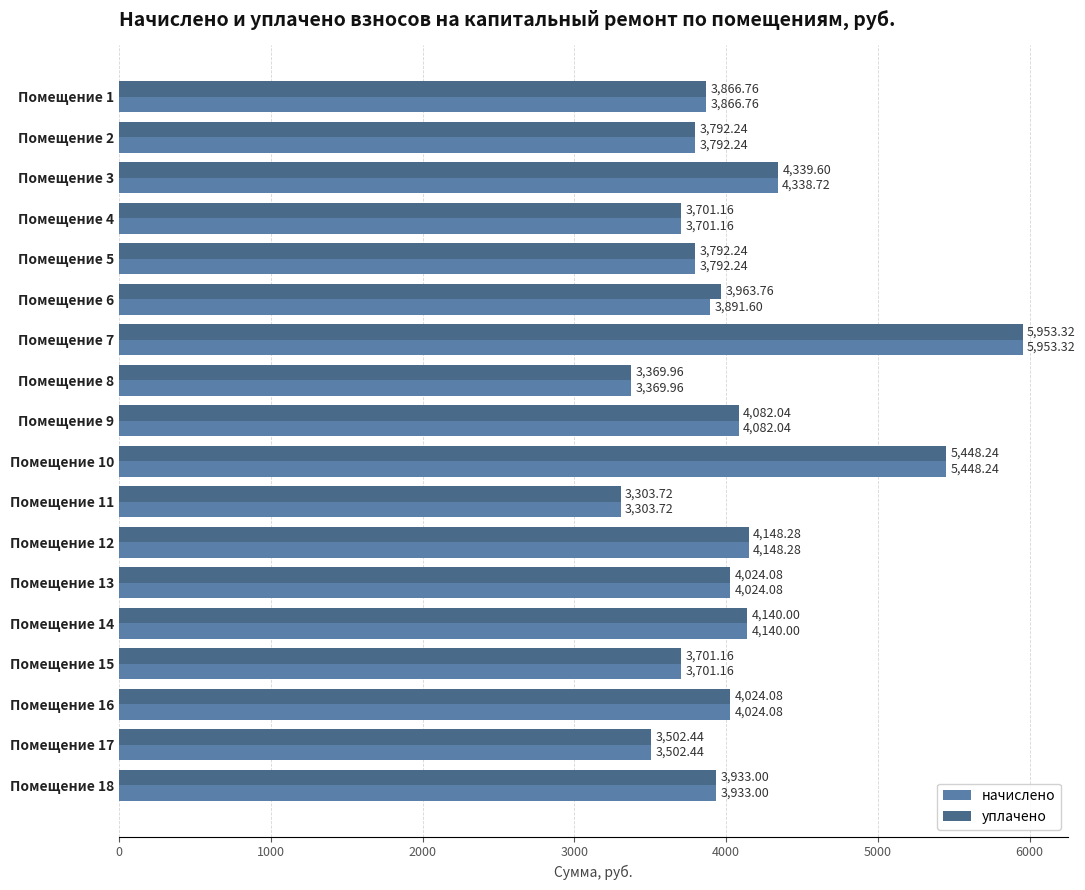

How many data points in уплачено are less than 3963?

9